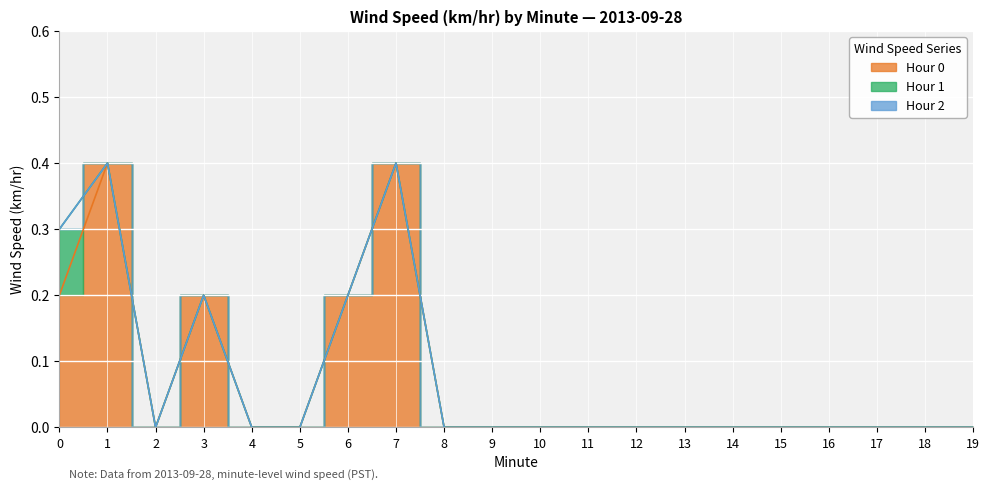

Is the value of Hour 1 at 9 greater than the value of Hour 0 at 16?

No